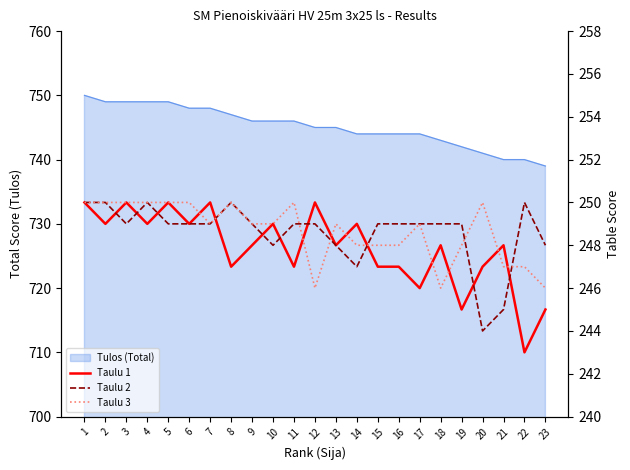

The Taulu 2 series shows 249 at 15. True or false?

True